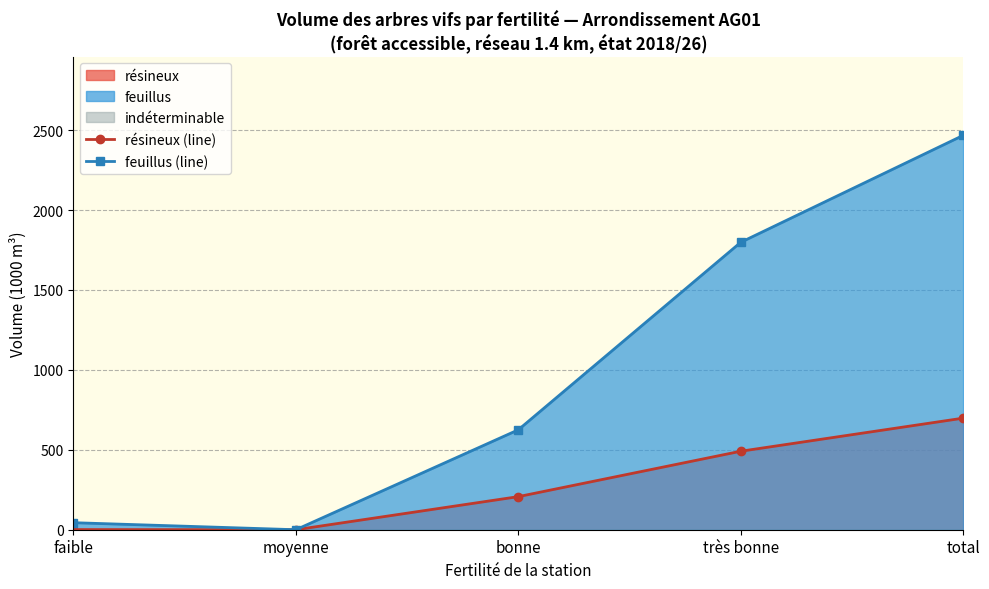

What is the average value of the résineux (line) series?

279